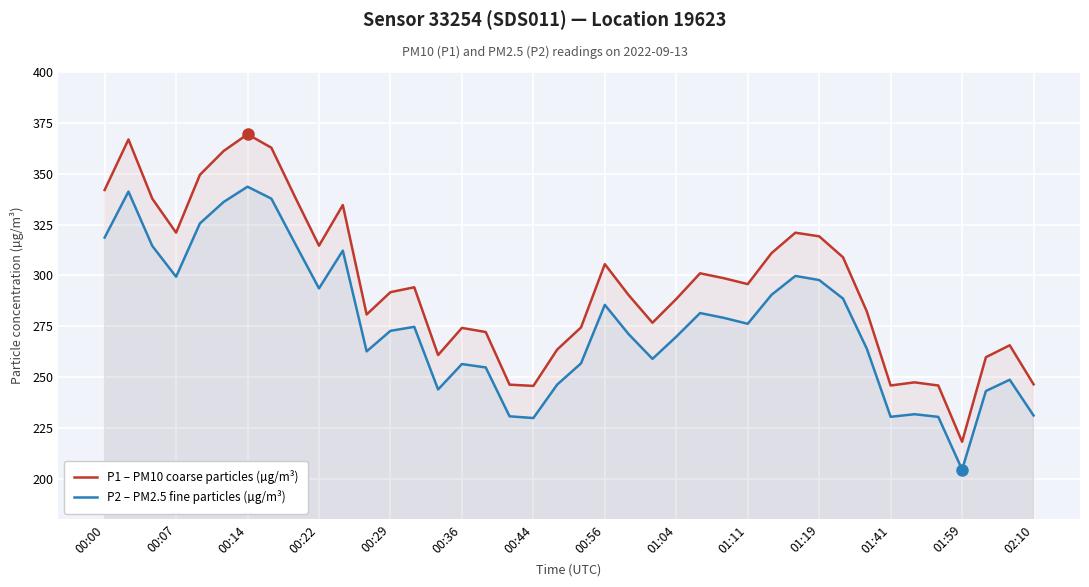

True or false: P1 – PM10 coarse particles (µg/m³) and P2 – PM2.5 fine particles (µg/m³) intersect in this chart.

False